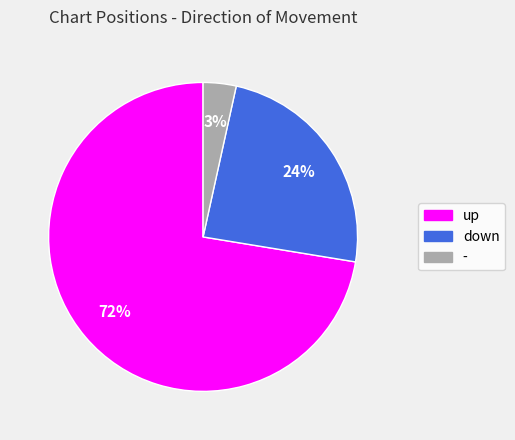

Between down and up, which is larger?

up